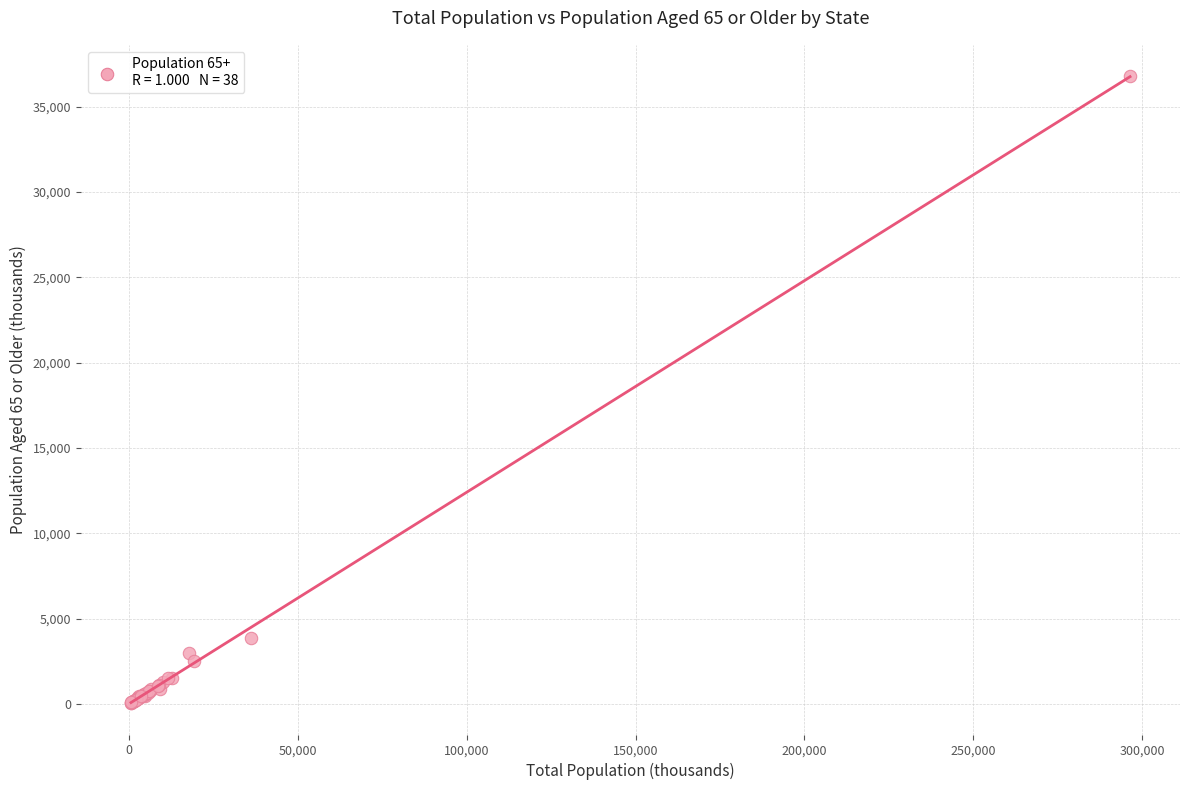

What Y value in the scatter plot is closest to 18417?

3869